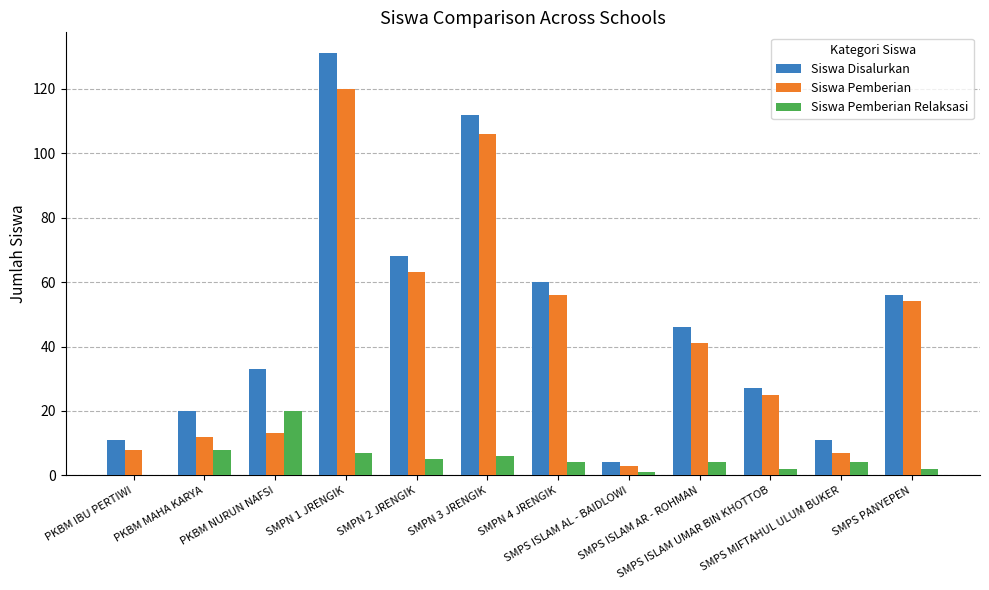

Read the Siswa Disalurkan value at PKBM MAHA KARYA.

20